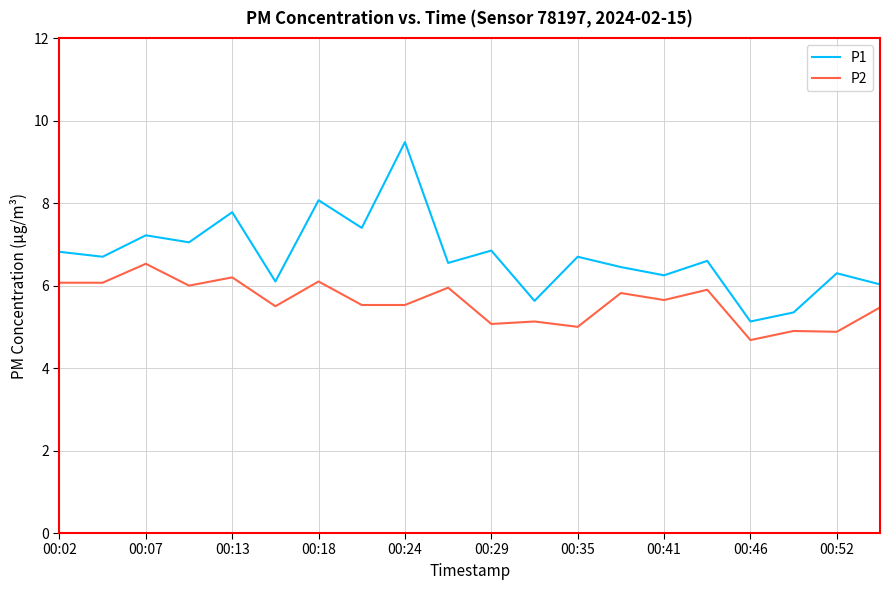

What is the sum of all P2 values?

112.0